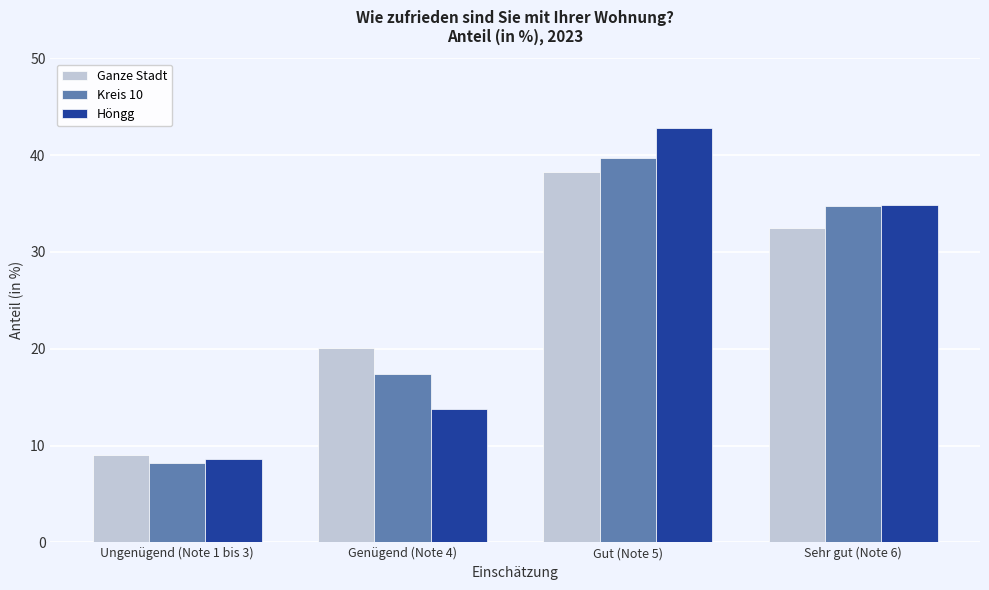

Reading left to right, list all the values displayed in this chart.

Ganze Stadt: 9.0	20.1	38.3	32.5
Kreis 10: 8.2	17.4	39.7	34.7
Höngg: 8.6	13.8	42.8	34.8